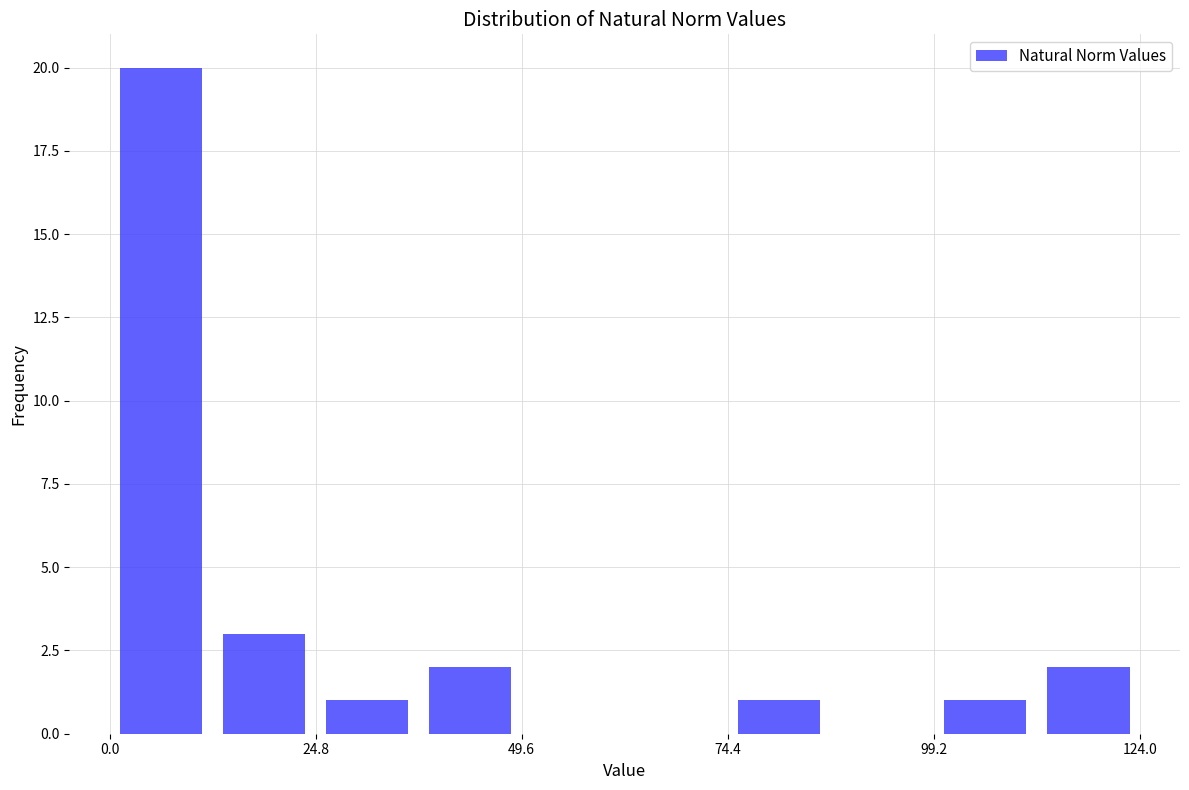

Around what value on the x-axis is the tallest bar? Give the approximate position of its centre, as read against the axis.

5